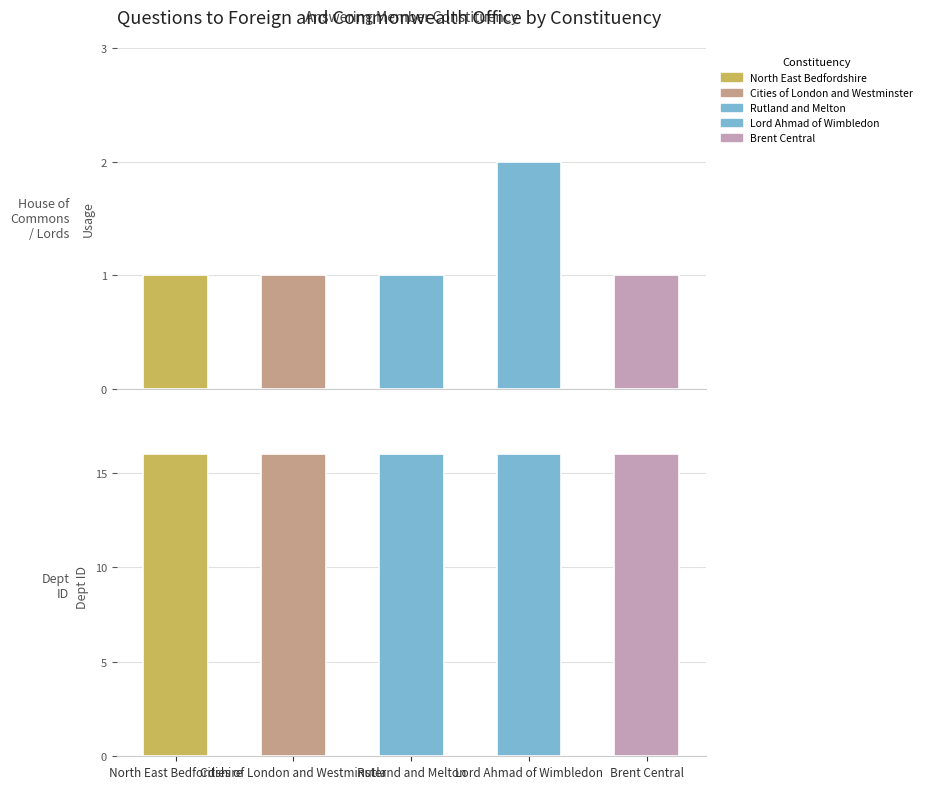

The value of answering dept id at Cities of London and Westminster is 11. True or false?

False